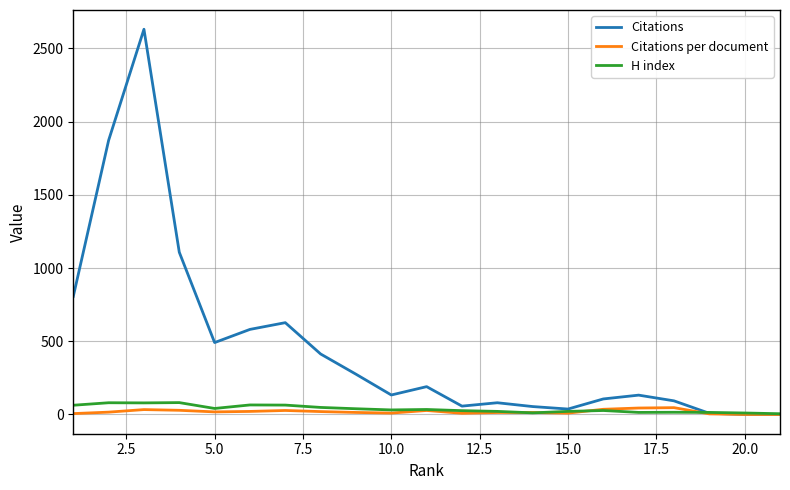

Which series has the largest total across all categories?

Citations